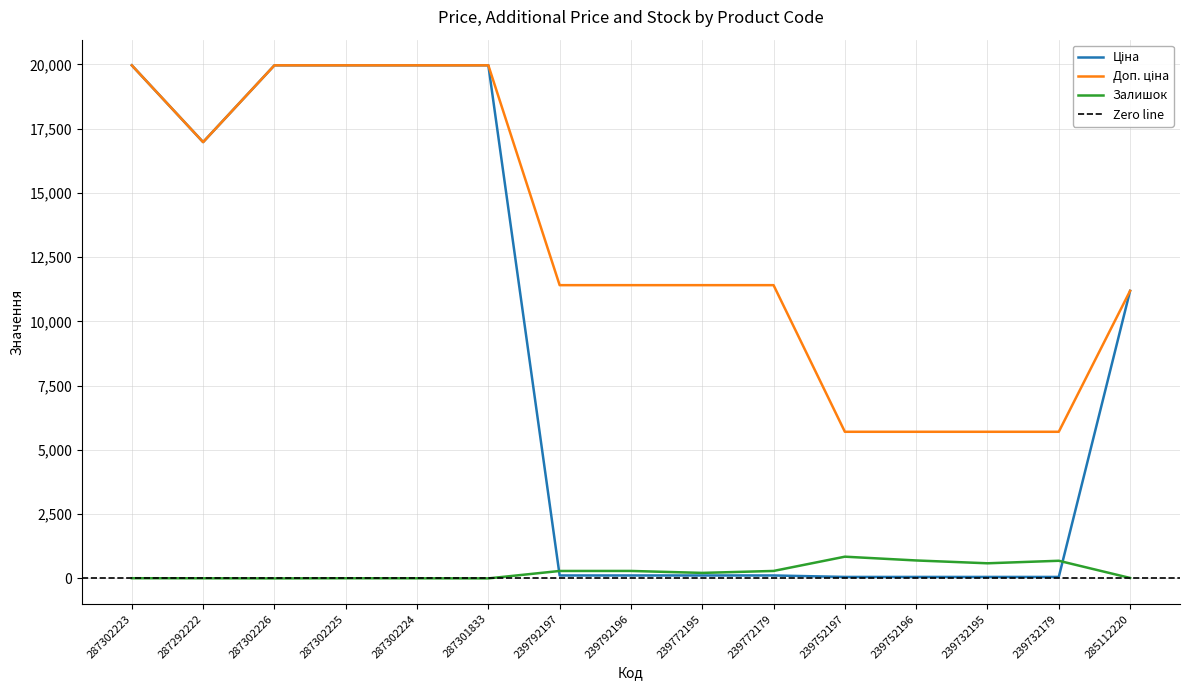

What are all the series names shown in the legend?

Ціна, Доп. ціна, Залишок